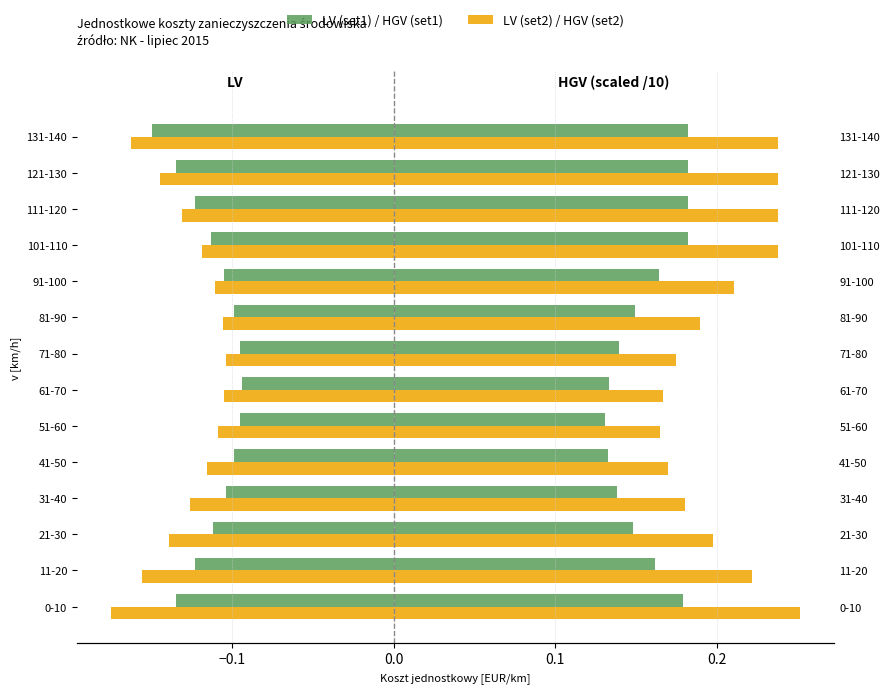

What is the highest value of the HGV (set1) series?

0.2